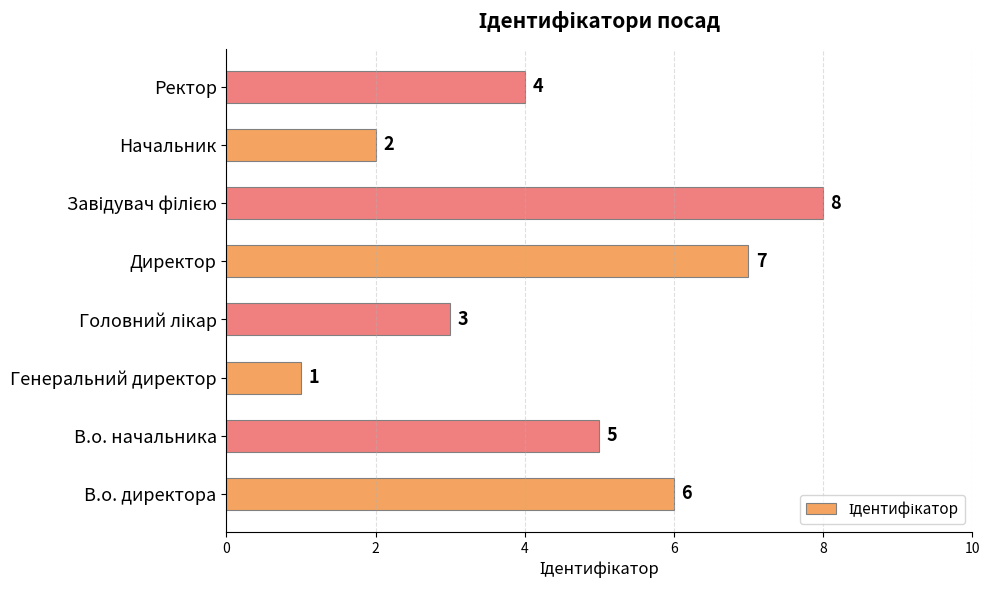

What is the sum of all values?

36